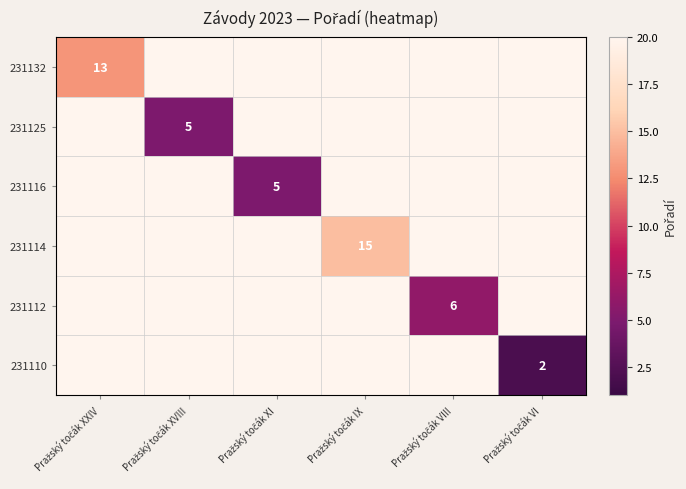

At which category is the sum across all series the highest?

Pražský točák IX